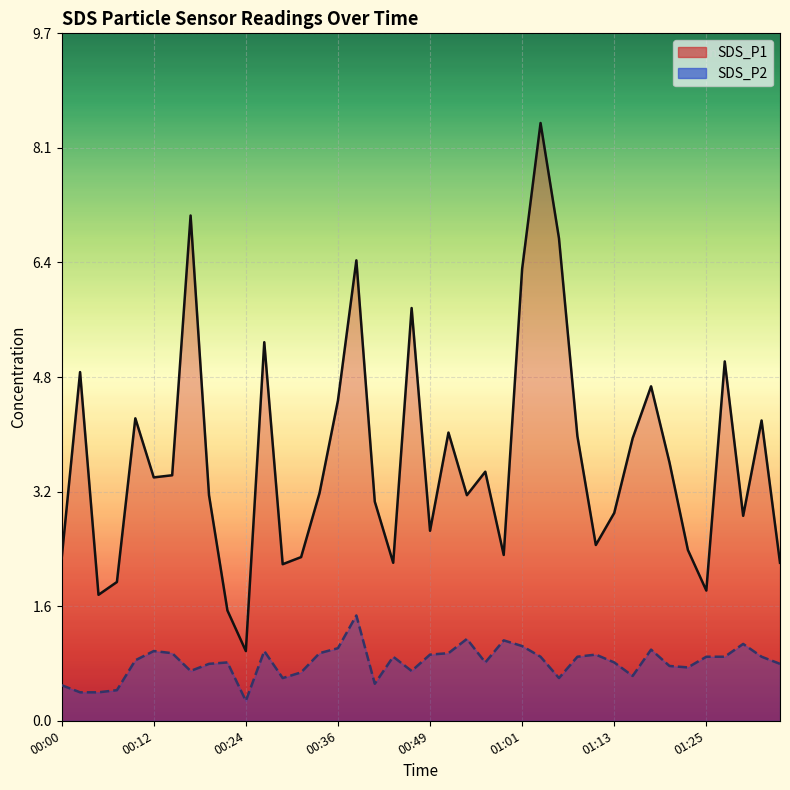

Reading left to right, transcribe all the data shown in this chart.

SDS_P1: 2.3	4.9	1.8	1.9	4.2	3.4	3.5	7.1	3.2	1.6	1.0	5.3	2.2	2.3	3.2	4.5	6.5	3.1	2.2	5.8	2.7	4.0	3.2	3.5	2.3	6.3	8.4	6.8	4.0	2.5	2.9	4.0	4.7	3.6	2.4	1.8	5.0	2.9	4.2	2.2
SDS_P2: 0.5	0.4	0.4	0.4	0.8	1.0	0.9	0.7	0.8	0.8	0.3	1.0	0.6	0.7	0.9	1.0	1.5	0.5	0.9	0.7	0.9	0.9	1.1	0.8	1.1	1.1	0.9	0.6	0.9	0.9	0.8	0.6	1.0	0.8	0.8	0.9	0.9	1.1	0.9	0.8